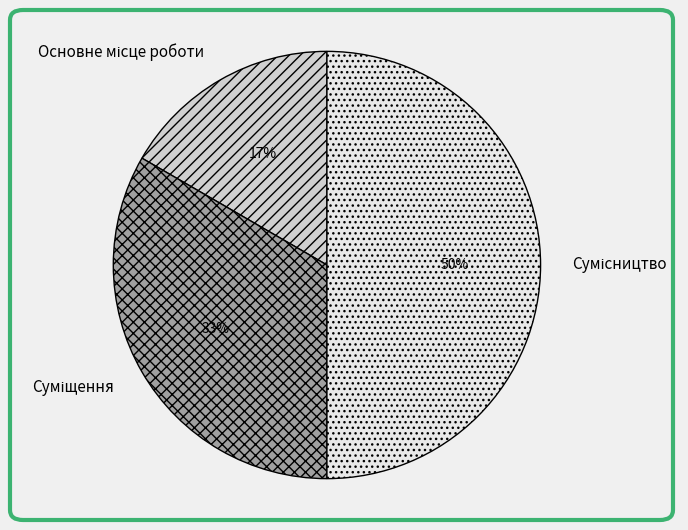

To the nearest percent, what is the average slice percentage?

33%